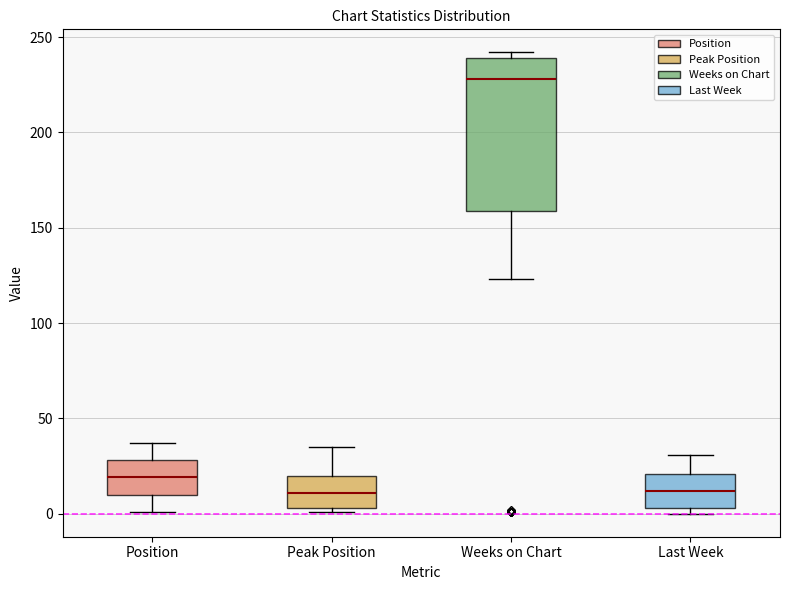

Which box is the tallest, from its lower edge to its upper edge?

Weeks on Chart